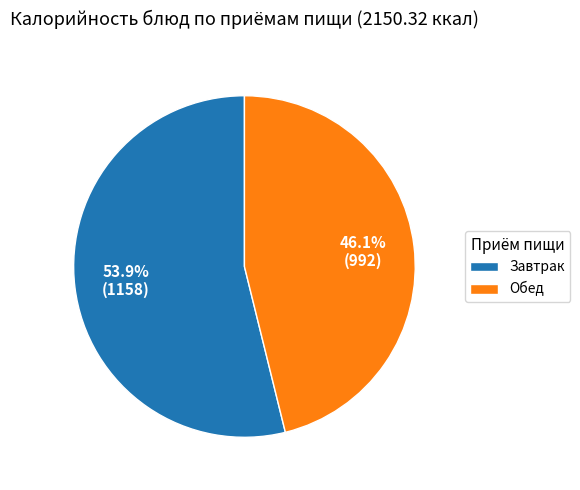

Approximately how many times larger is the value at Завтрак compared to Обед?

1.2